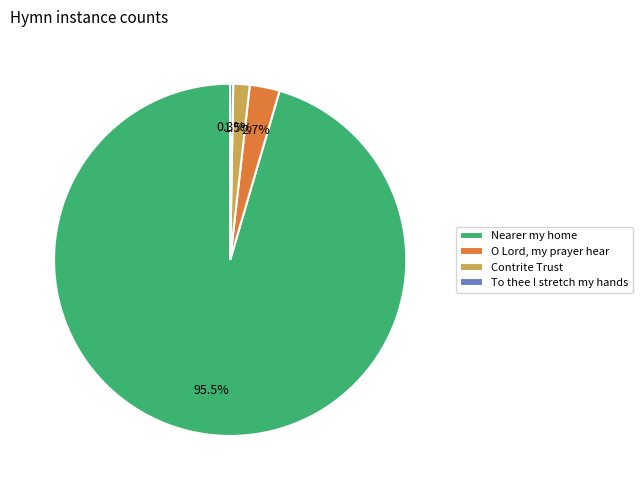

To the nearest percent, what is the average slice percentage?

25%